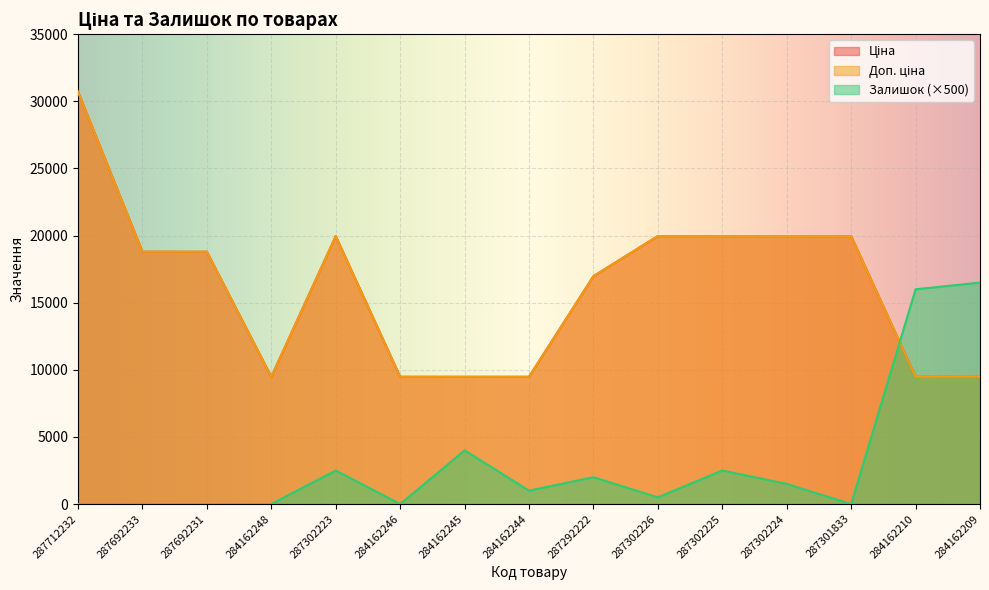

Between 287692231 and 287302225, which series saw the biggest shift?

Залишок